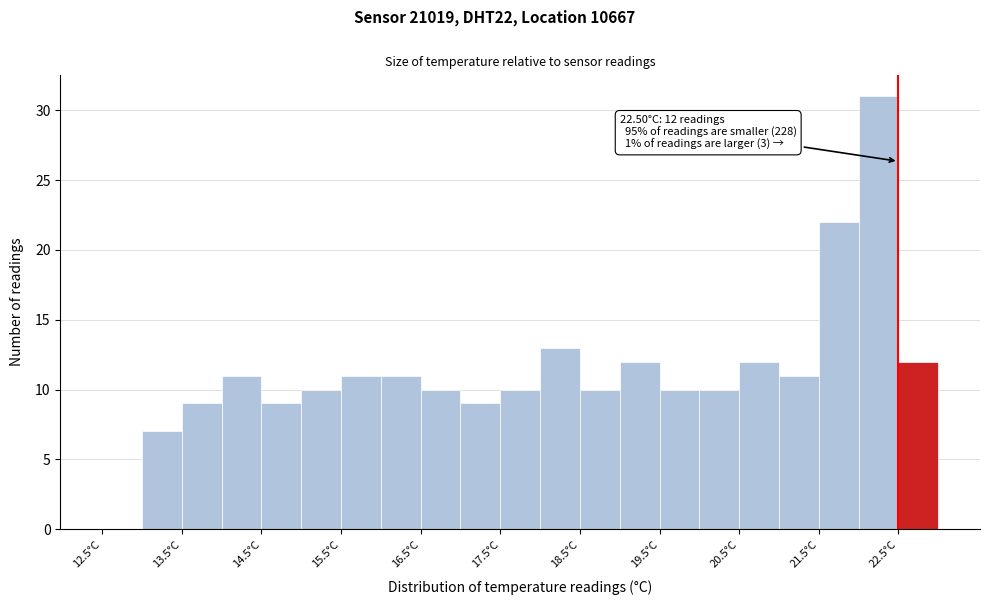

Which range on the x-axis has the tallest bar?

22.0 to 22.5